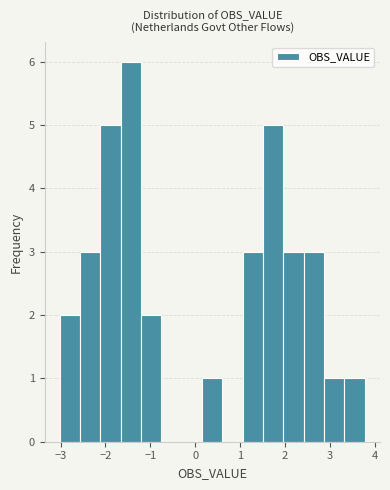

Reading left to right, list every bar in this chart as the range it spans on the x-axis followed by its height. Neither the bar edges nor the heights are printed on the chart, so give them approximately, as read against the axes.

-3.0 to -2.6: 2
-2.6 to -2.1: 3
-2.1 to -1.7: 5
-1.7 to -1.2: 6
-1.2 to -0.8: 2
-0.8 to -0.3: 0
-0.3 to 0.2: 0
0.2 to 0.6: 1
0.6 to 1.1: 0
1.1 to 1.5: 3
1.5 to 2.0: 5
2.0 to 2.4: 3
2.4 to 2.9: 3
2.9 to 3.3: 1
3.3 to 3.8: 1